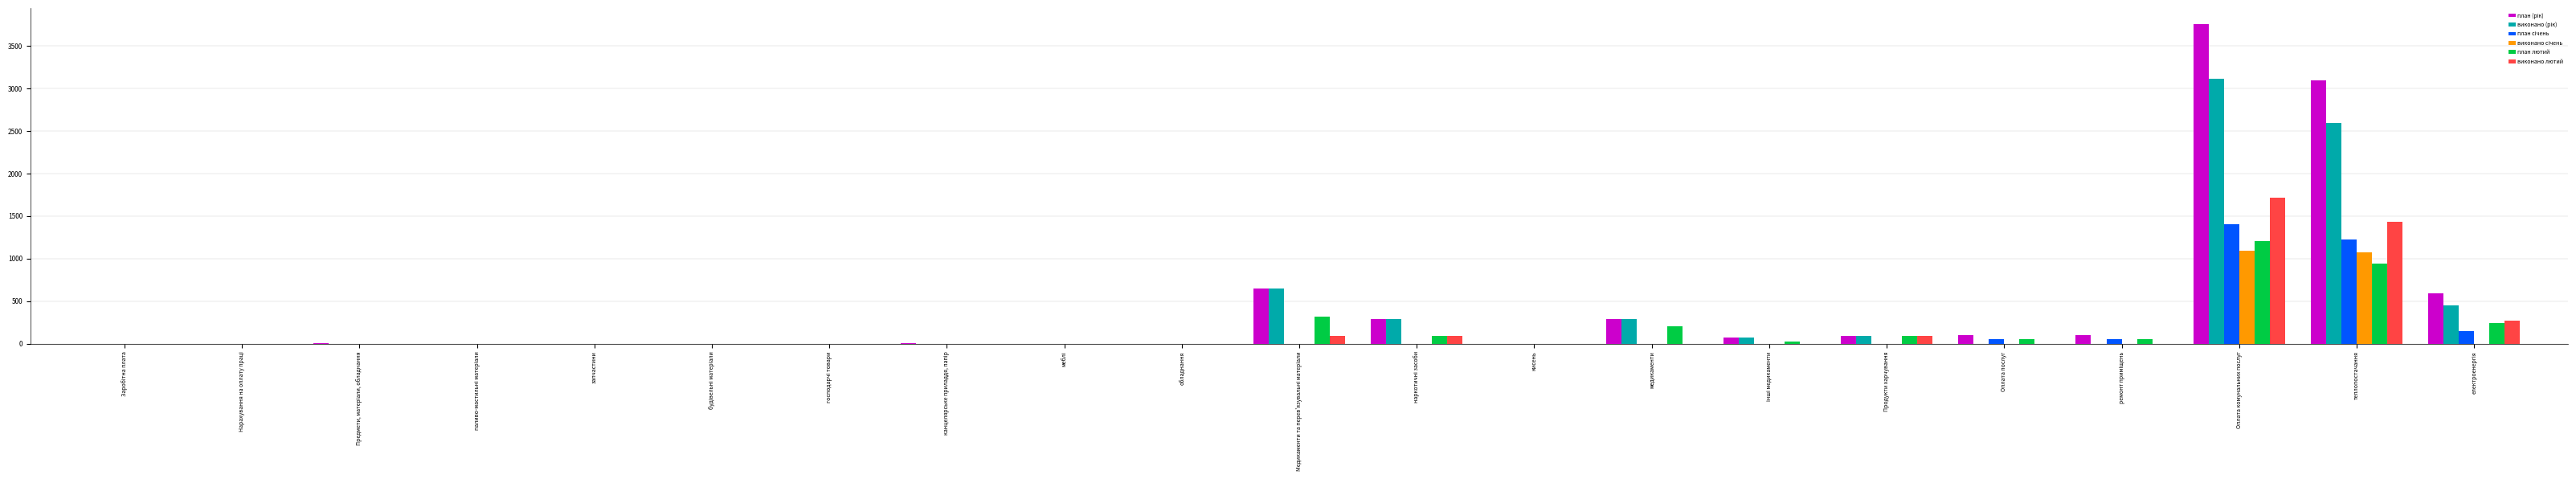

What is the average value of the виконано лютий series?

176.0